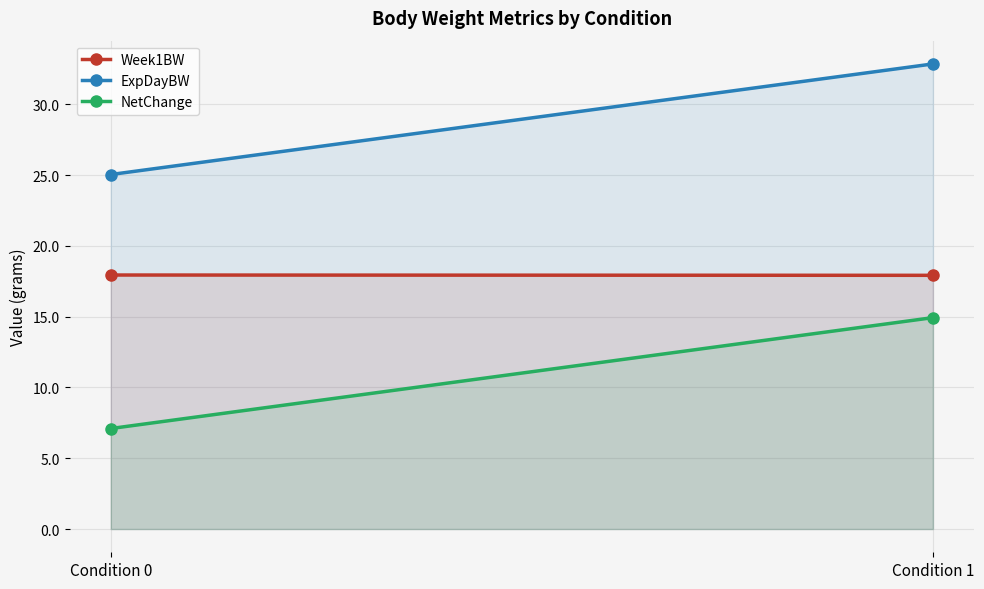

Rank the categories by Week1BW value from lowest to highest.

Condition 1, Condition 0